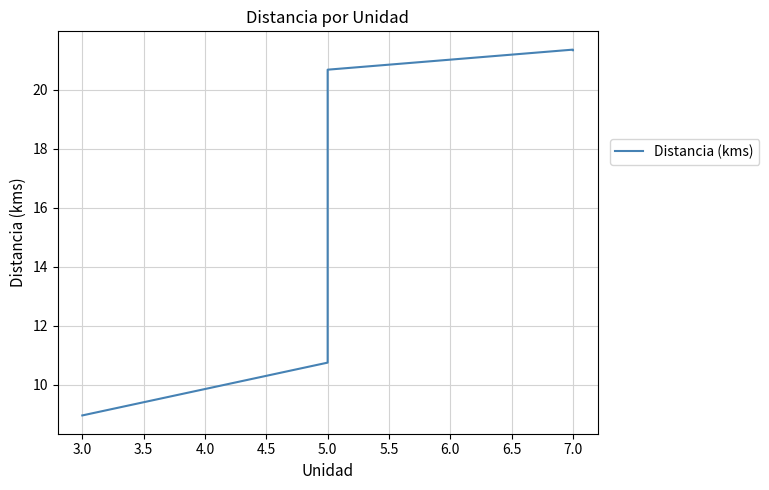

How many lines are shown in the chart?

1